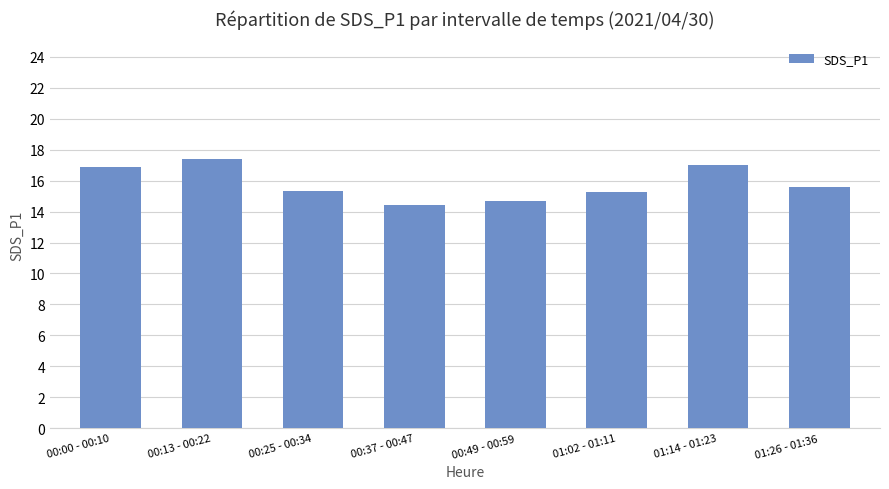

What is the label of the 7th bar from the left?

01:14 - 01:23